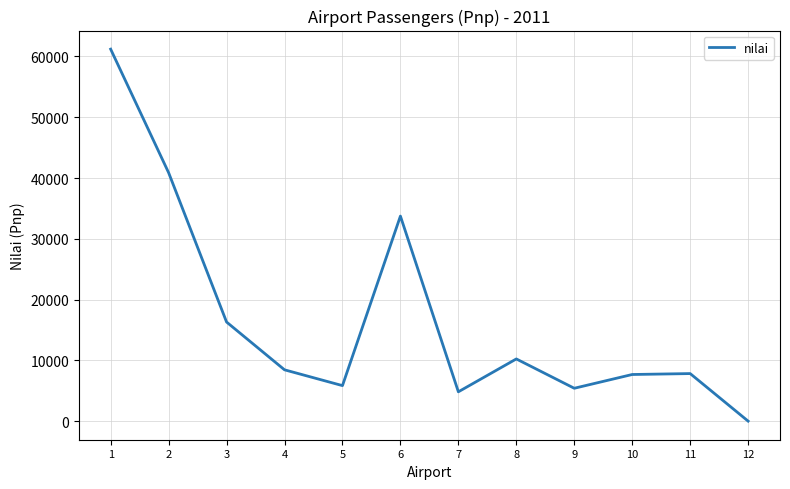

At which category does the chart reach its peak across all series?

1